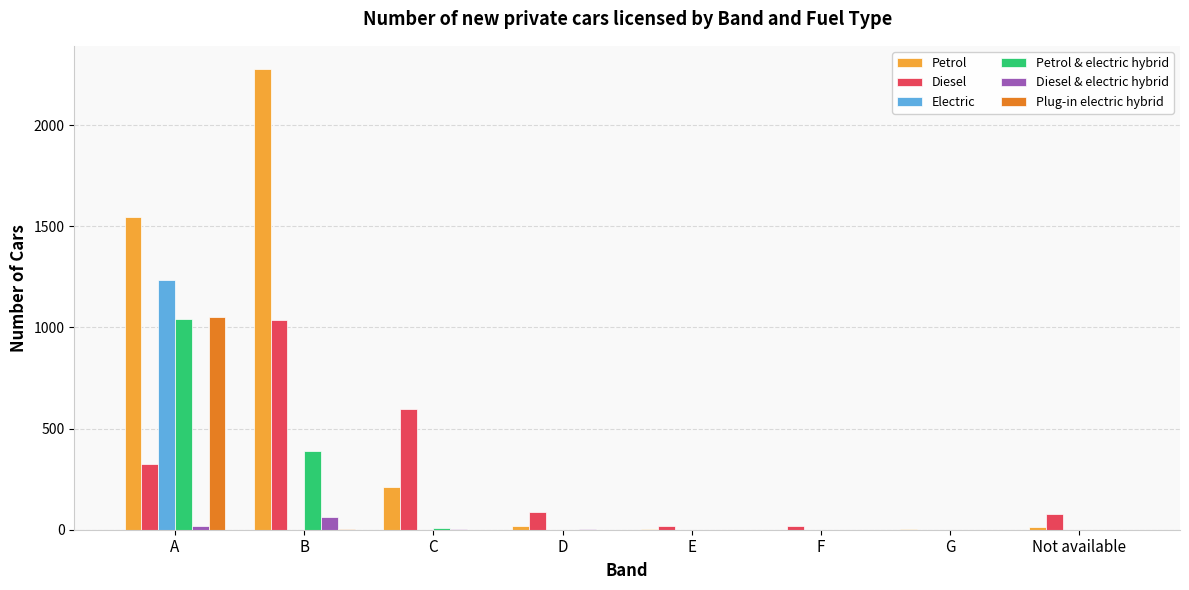

Which series has the widest spread of values?

Petrol